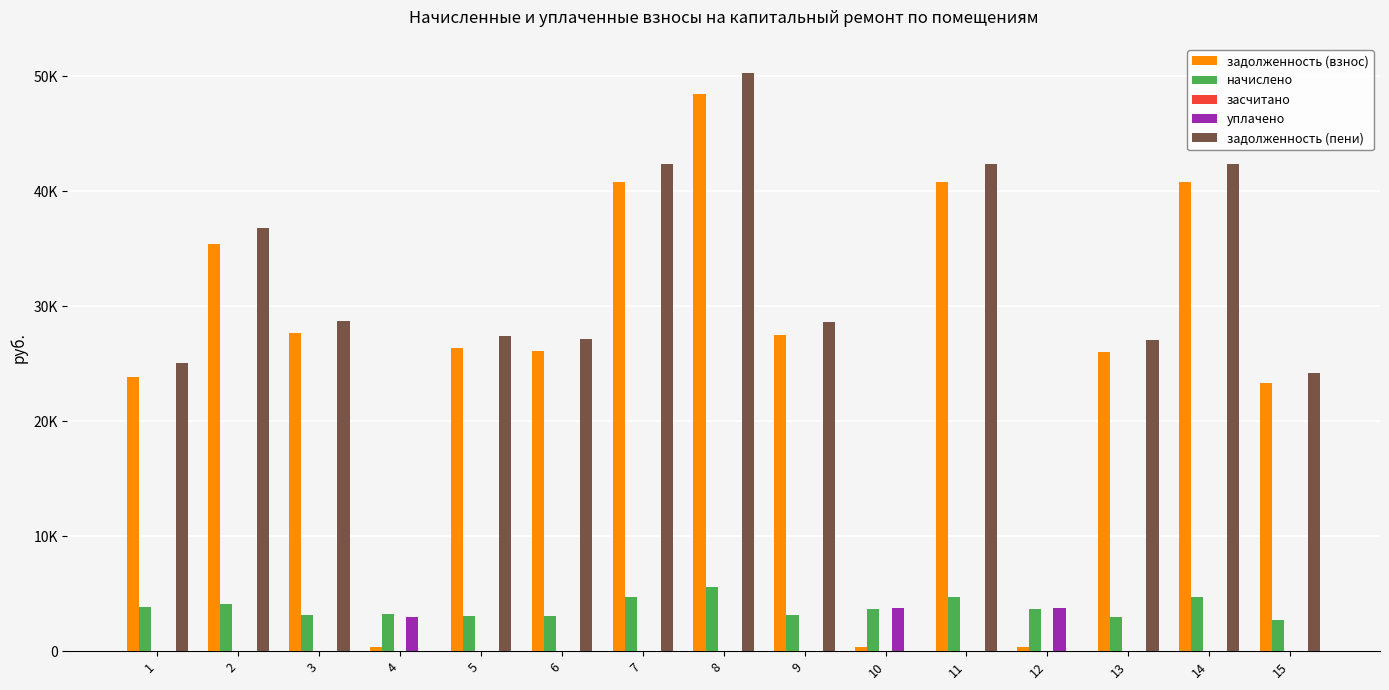

Reading right to left, transcribe all the data shown in this chart.

задолженность (взнос): 15=23301.5	14=40790.4	13=26054.9	12=403.0	11=40790.4	10=403.0	9=27533.5	8=48438.6	7=40790.4	6=26127.1	5=26381.5	4=357.5	3=27635.4	2=35436.8	1=23821.2
начислено: 15=2673.4	14=4680.0	13=2989.3	12=3627.0	11=4680.0	10=3627.0	9=3159.0	8=5557.5	7=4680.0	6=3094.7	5=3026.8	4=3217.5	3=3170.7	2=4065.8	1=3802.5
засчитано: 15=0.0	14=0.0	13=0.0	12=0.0	11=0.0	10=0.0	9=0.0	8=0.0	7=0.0	6=0.0	5=0.0	4=0.0	3=0.0	2=0.0	1=0.0
уплачено: 15=0.0	14=0.0	13=0.0	12=3775.2	11=0.0	10=3775.2	9=0.0	8=0.0	7=0.0	6=0.0	5=0.0	4=2956.2	3=0.0	2=0.0	1=0.0
задолженность (пени): 15=24192.7	14=42350.4	13=27051.4	12=0.0	11=42350.4	10=0.0	9=28586.5	8=50291.1	7=42350.4	6=27158.6	5=27390.4	4=0.0	3=28692.3	2=36792.0	1=25088.7